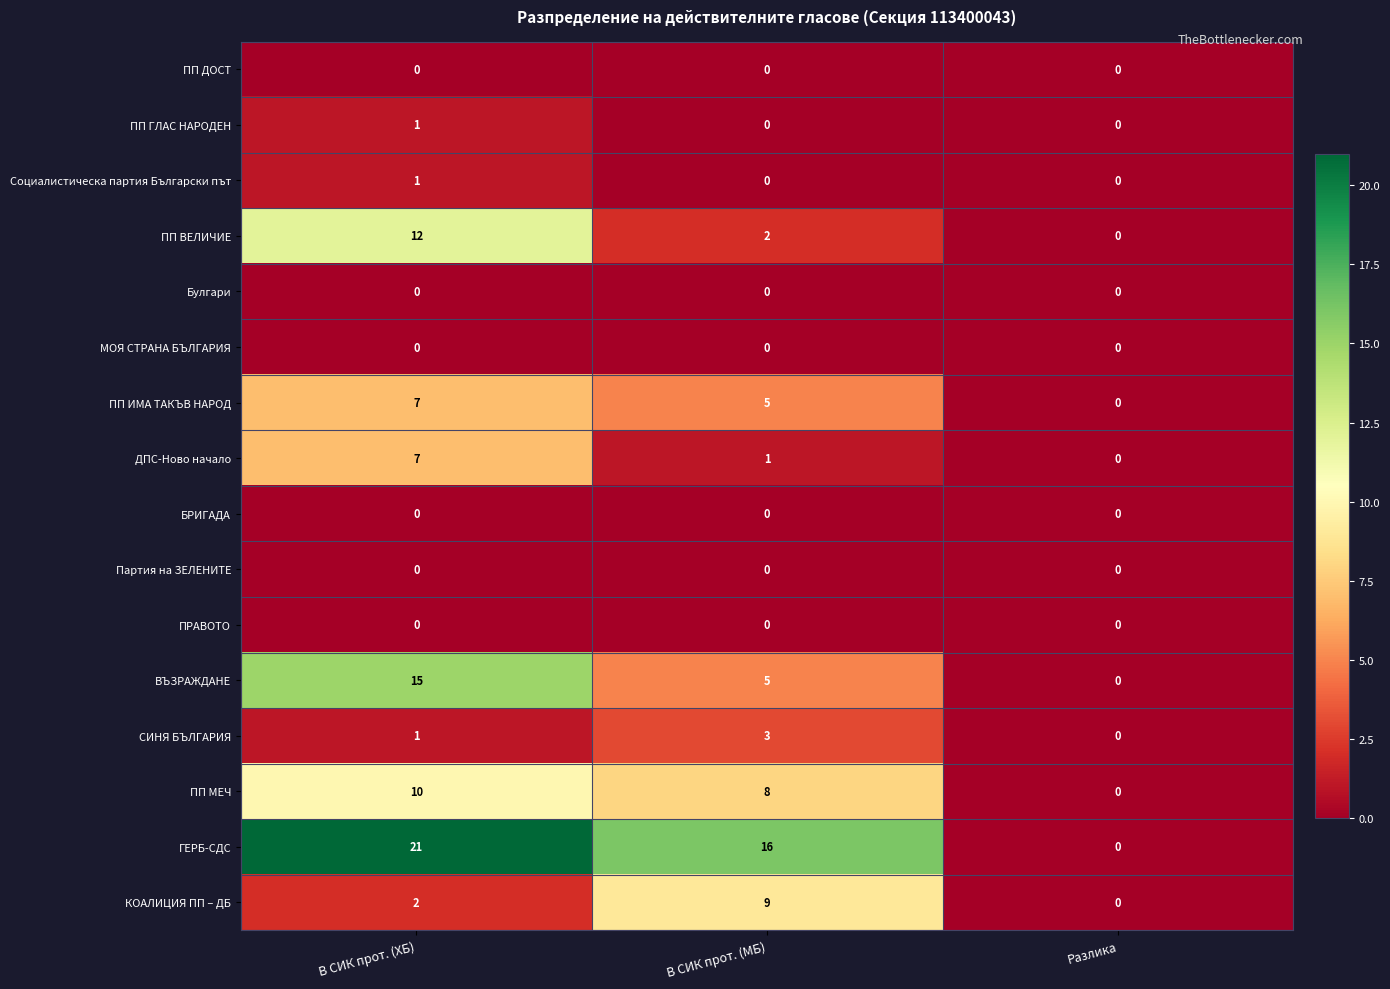

What is the maximum value shown in the chart?

21